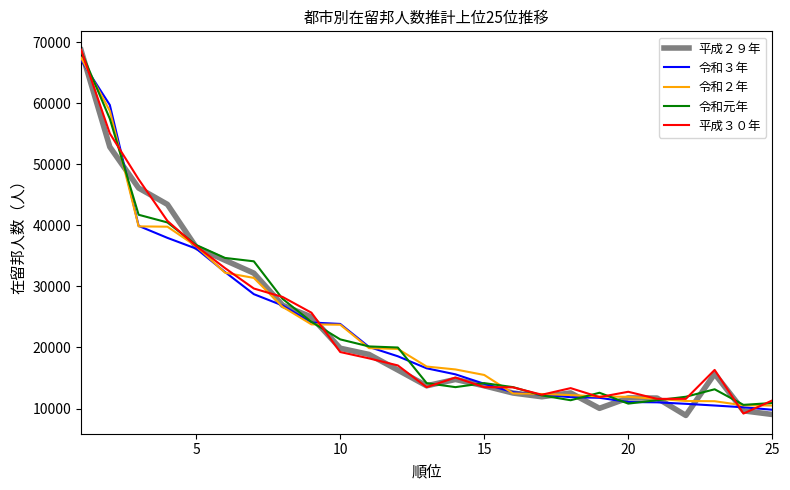

What is the minimum value shown in the chart?

8865